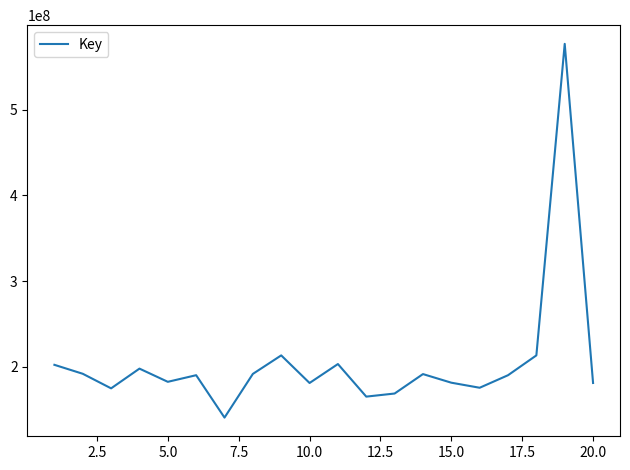

What is the greatest value displayed?

576585713